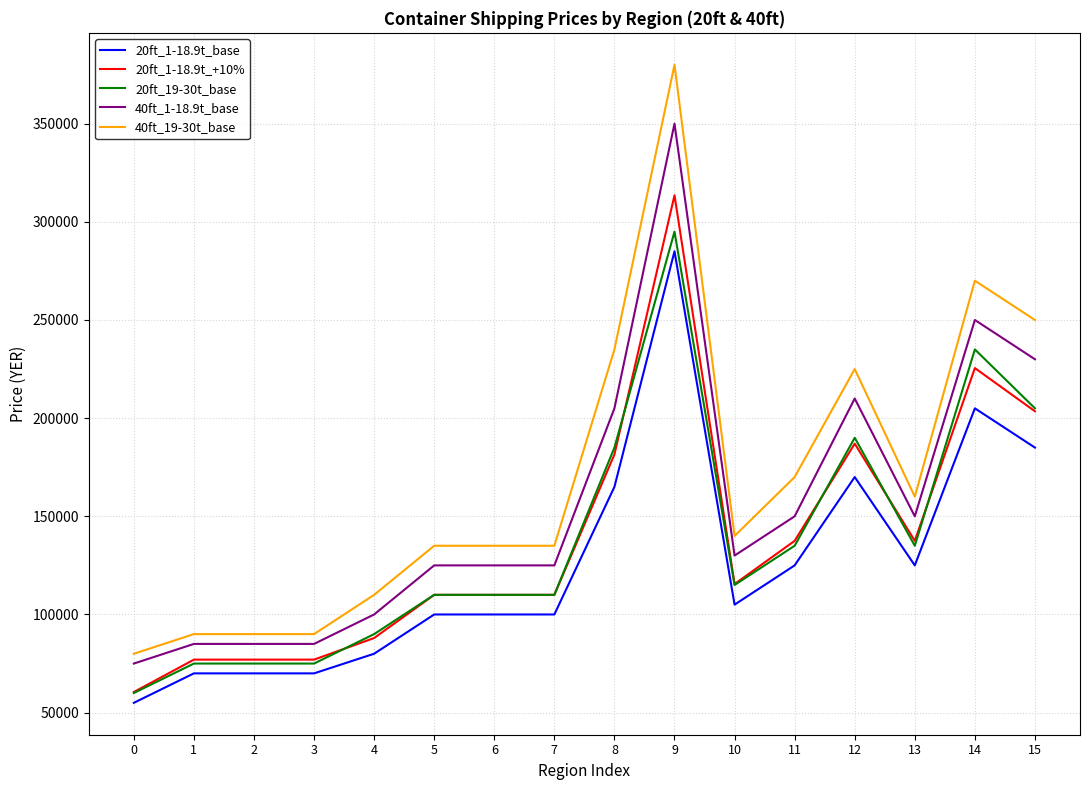

Rank the series by their maximum value, from lowest to highest.

20ft_1-18.9t_base, 20ft_19-30t_base, 20ft_1-18.9t_+10%, 40ft_1-18.9t_base, 40ft_19-30t_base